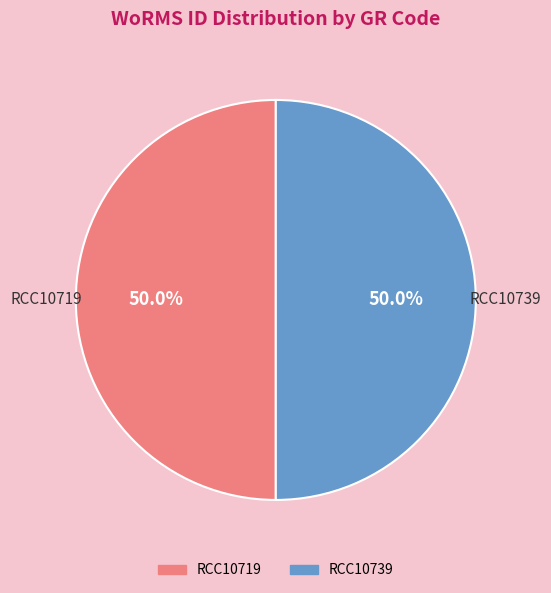

How many segments does this pie chart have?

2